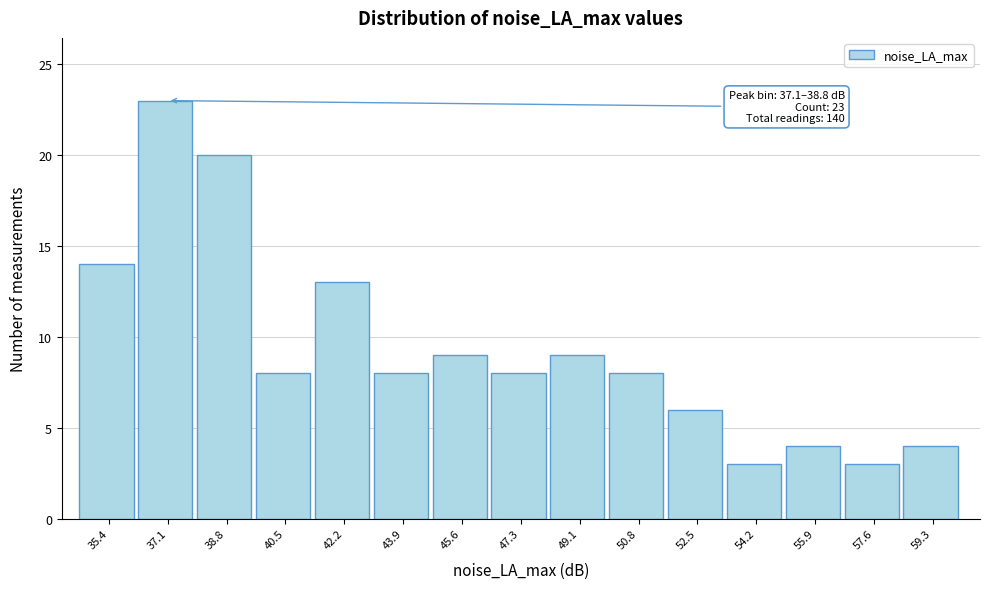

Reading left to right, extract all data points from this chart.

35.4=14	37.1=23	38.8=20	40.5=8	42.2=13	43.9=8	45.6=9	47.3=8	49.1=9	50.8=8	52.5=6	54.2=3	55.9=4	57.6=3	59.3=4